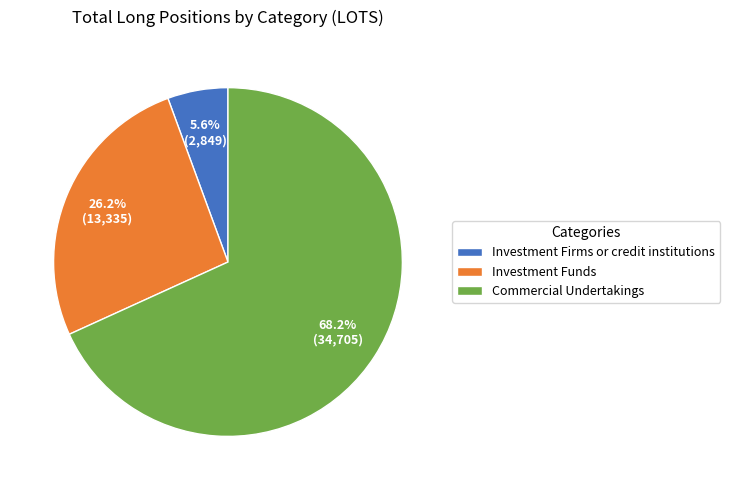

What is the ratio of the value at Investment Firms or credit institutions to the value at Commercial Undertakings?

0.1